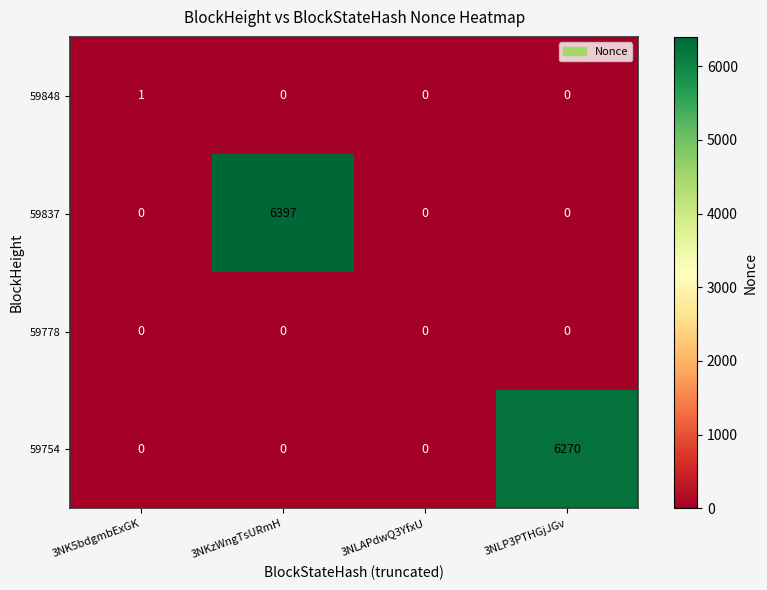

List the series in order of their peak value, highest first.

59837, 59754, 59848, 59778